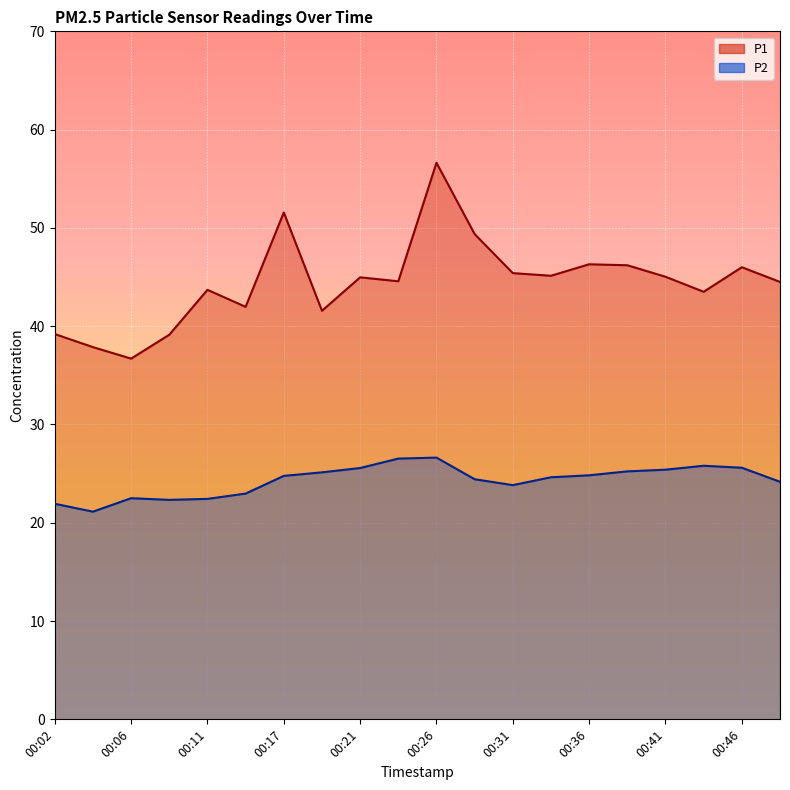

Reading left to right, transcribe all the data shown in this chart.

P1: 00:02=39.2	00:04=37.9	00:06=36.7	00:09=39.1	00:11=43.7	00:14=42.0	00:17=51.6	00:19=41.6	00:21=45.0	00:24=44.6	00:26=56.6	00:29=49.4	00:31=45.4	00:34=45.1	00:36=46.3	00:39=46.2	00:41=45.0	00:44=43.5	00:46=46.0	00:49=44.5
P2: 00:02=21.9	00:04=21.1	00:06=22.5	00:09=22.3	00:11=22.4	00:14=23.0	00:17=24.8	00:19=25.1	00:21=25.6	00:24=26.5	00:26=26.6	00:29=24.4	00:31=23.8	00:34=24.6	00:36=24.8	00:39=25.2	00:41=25.4	00:44=25.8	00:46=25.6	00:49=24.2